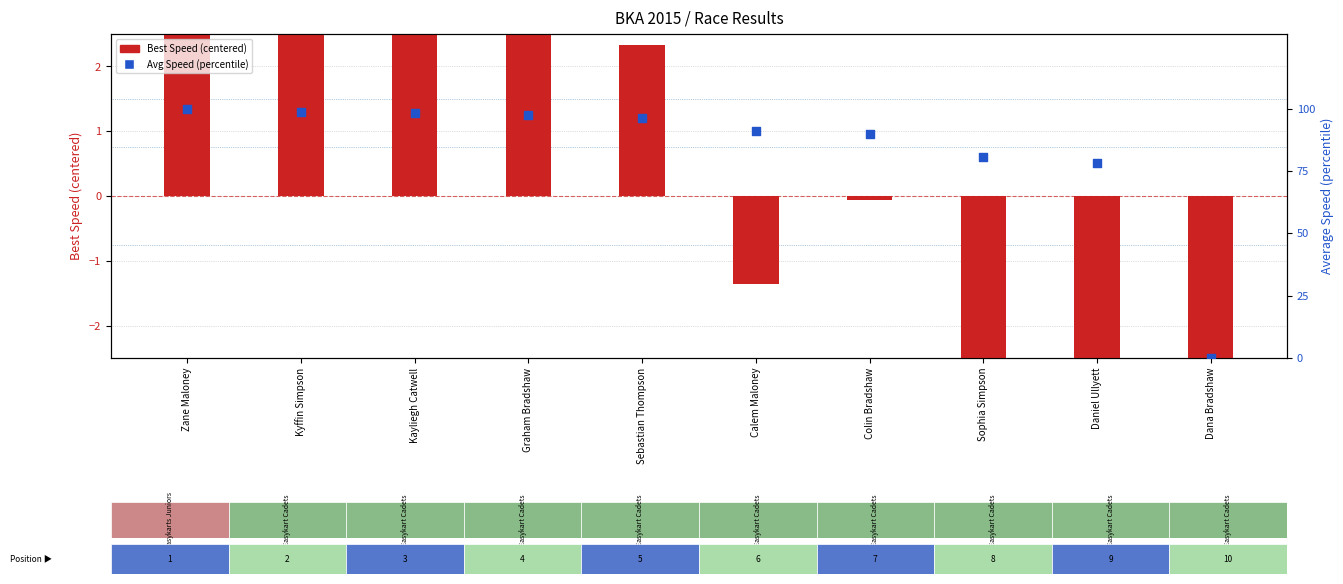

Which series reaches the minimum Y coordinate?

Best Speed (centered)